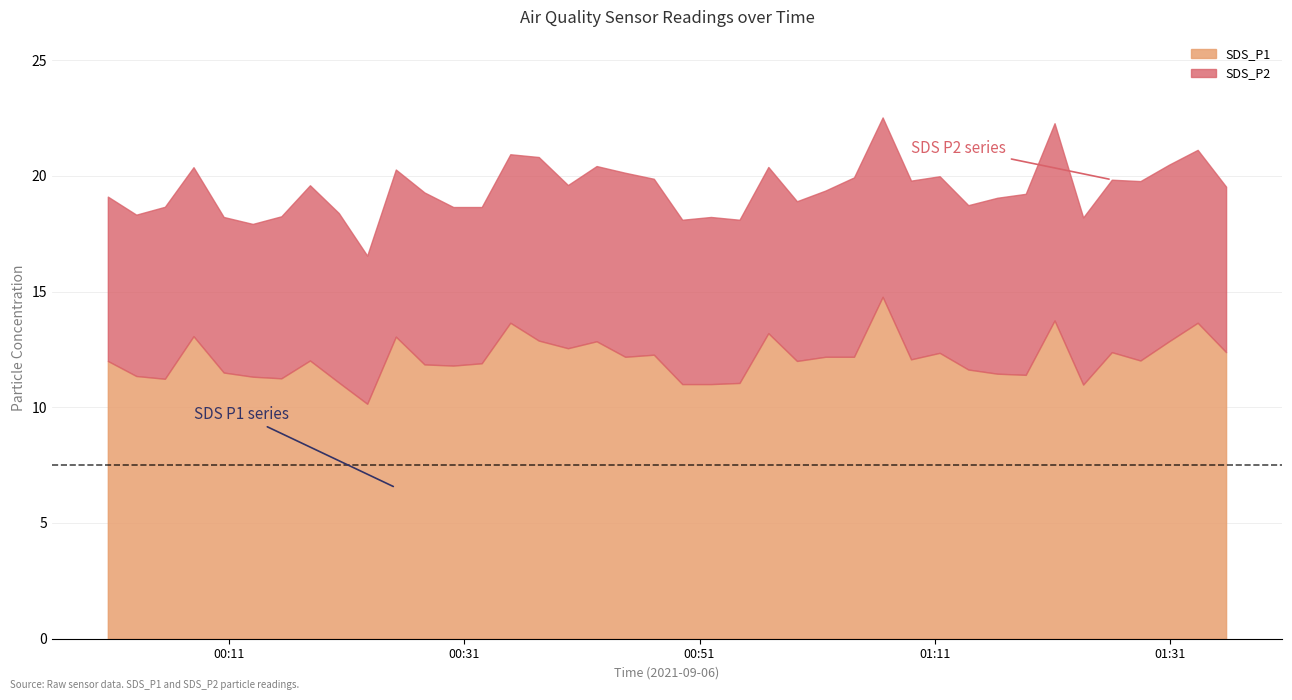

Where is SDS_P2 nearest to the value 7?

6